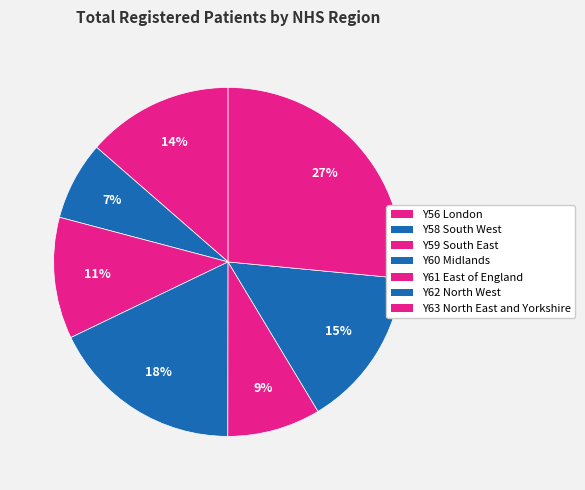

How many segments does this pie chart have?

7